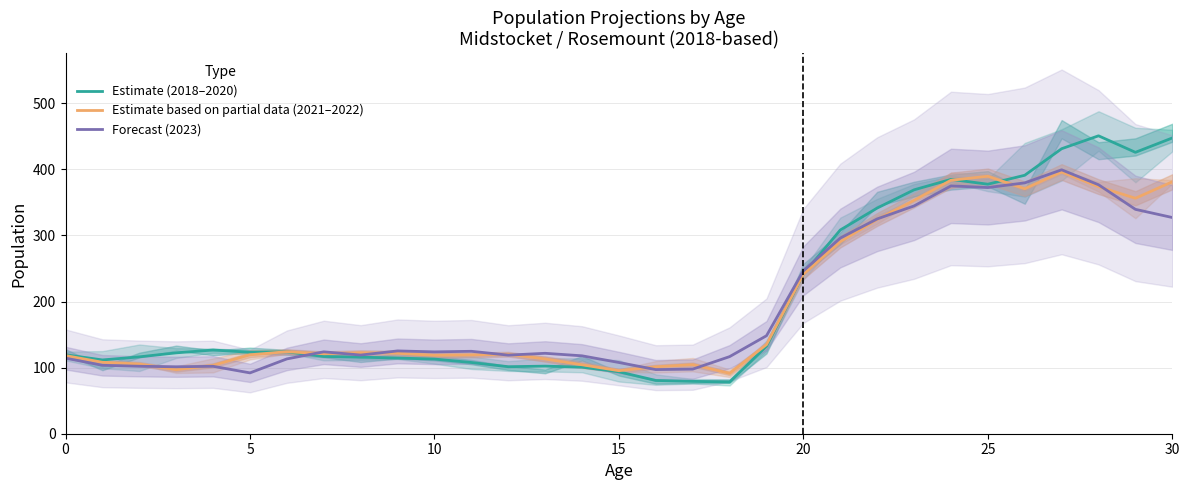

Rank the series by their average value, from highest to lowest.

Estimate (2018–2020), Estimate based on partial data (2021–2022), Forecast (2023)